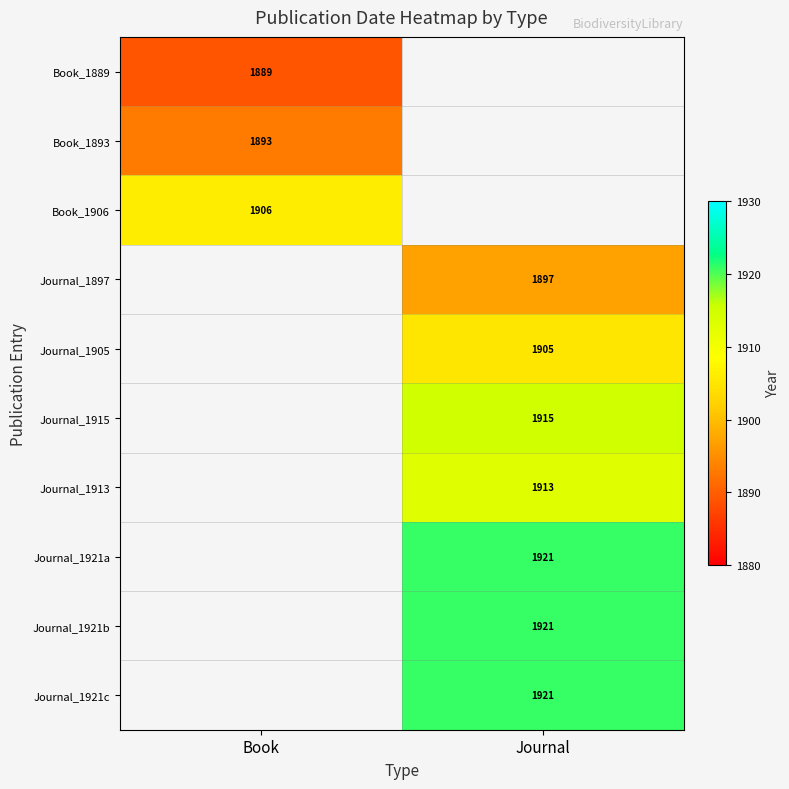

The value of Journal_1921a at Journal is 1921. True or false?

True